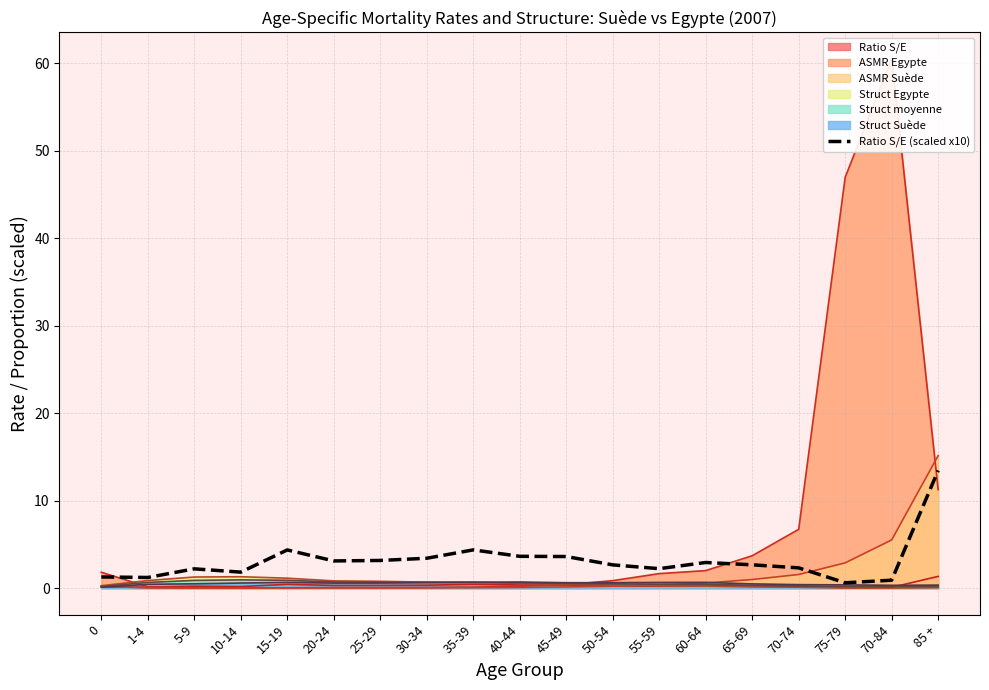

How many data points are less than 2?

5